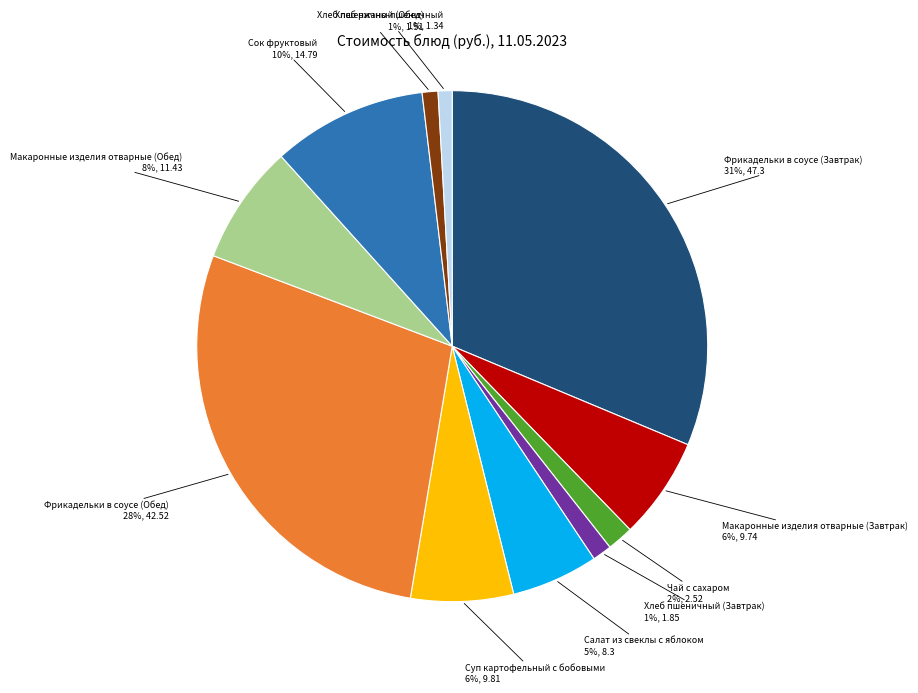

What is the ratio of the value at Чай с сахаром to the value at Макаронные изделия отварные (Завтрак)?

0.3